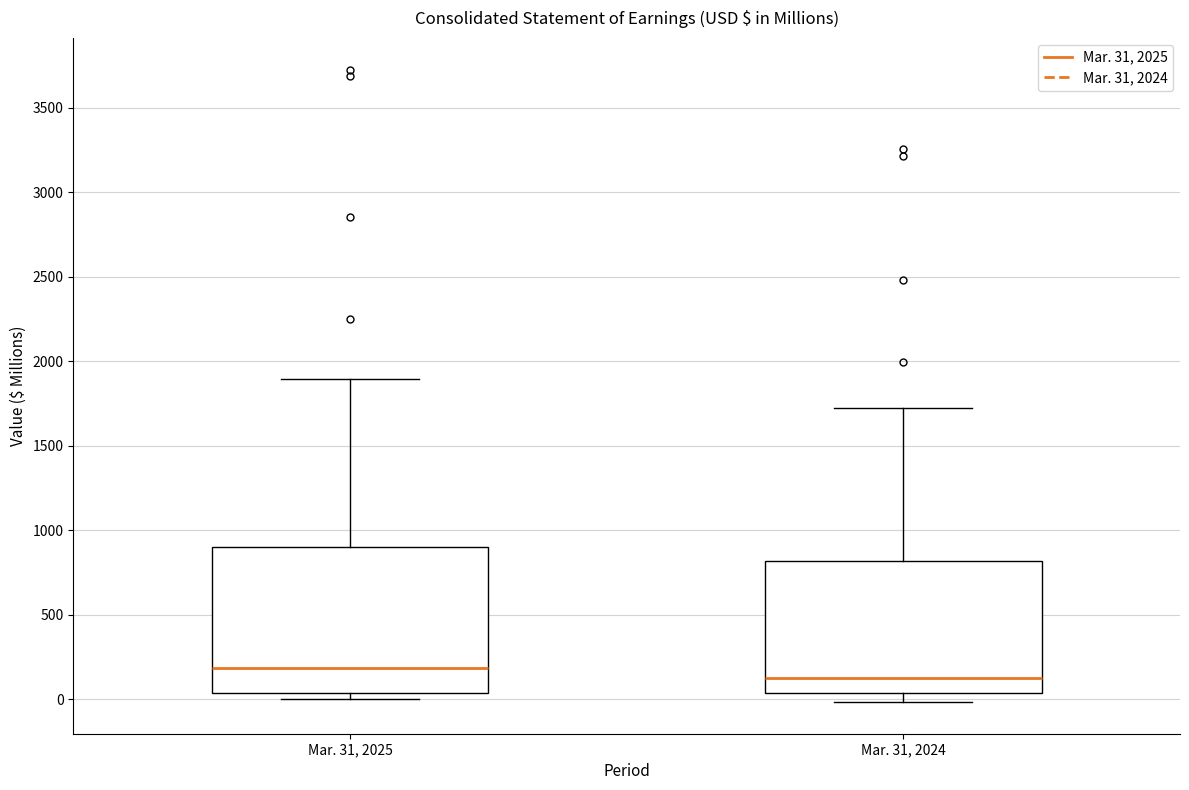

Where is the lower edge of the box for Mar. 31, 2025 on the y-axis? The values are not printed on the chart, so give them approximately, as read against the axis.

50